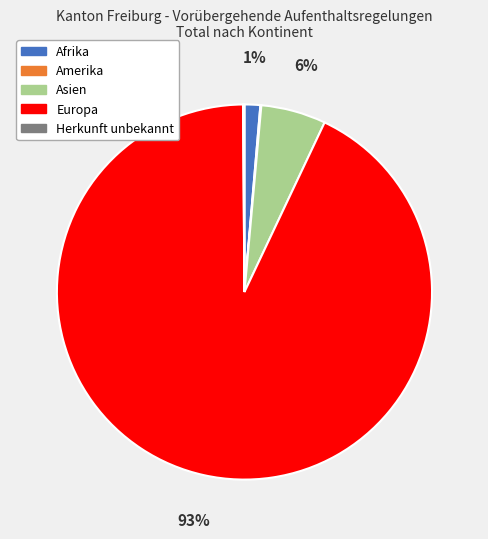

Which category has the biggest portion of the pie?

Europa